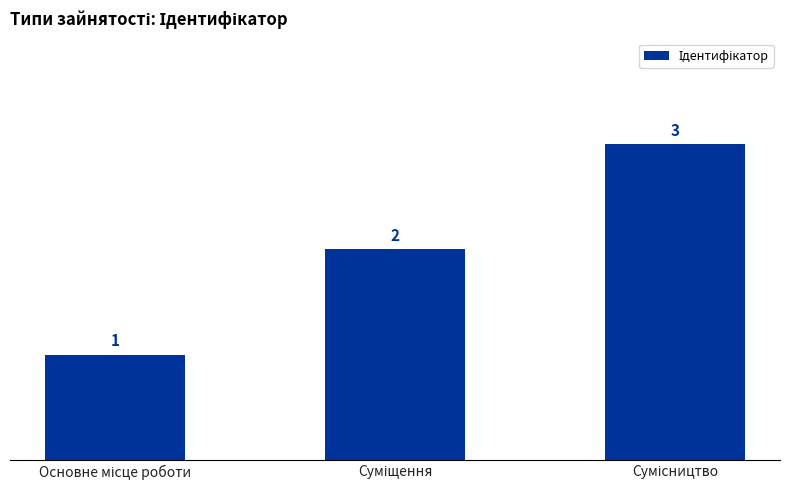

What is the value of the 1st bar from the left?

1